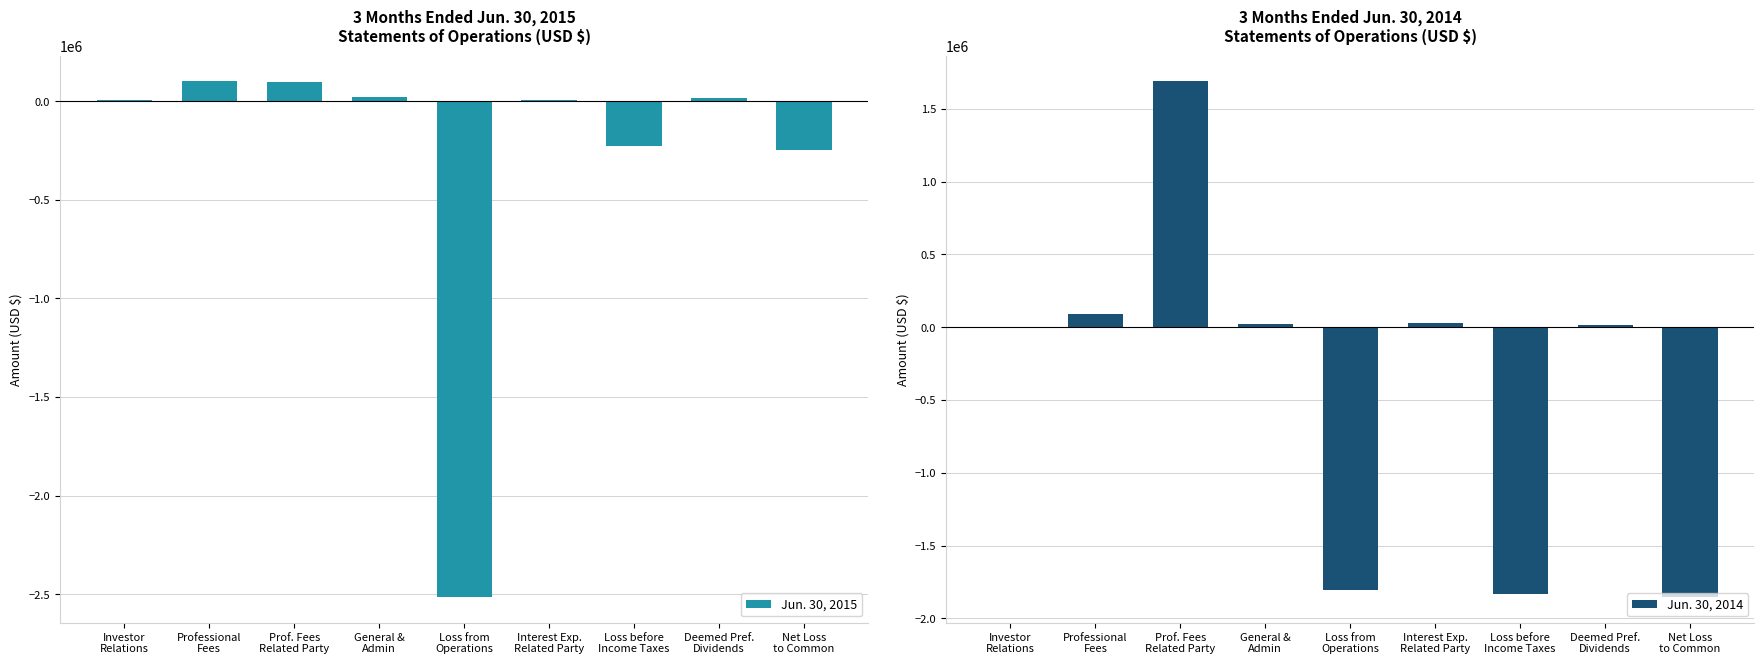

Does the chart contain stacked bars?

No